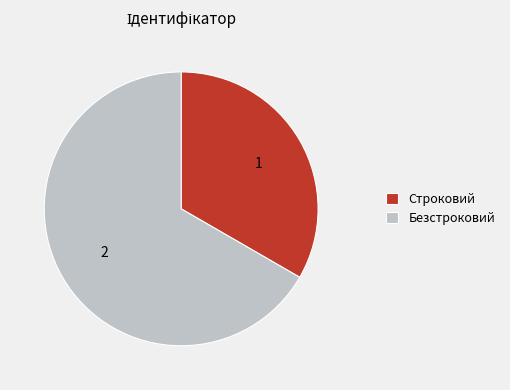

True or false: Строковий accounts for 33% of the total.

True